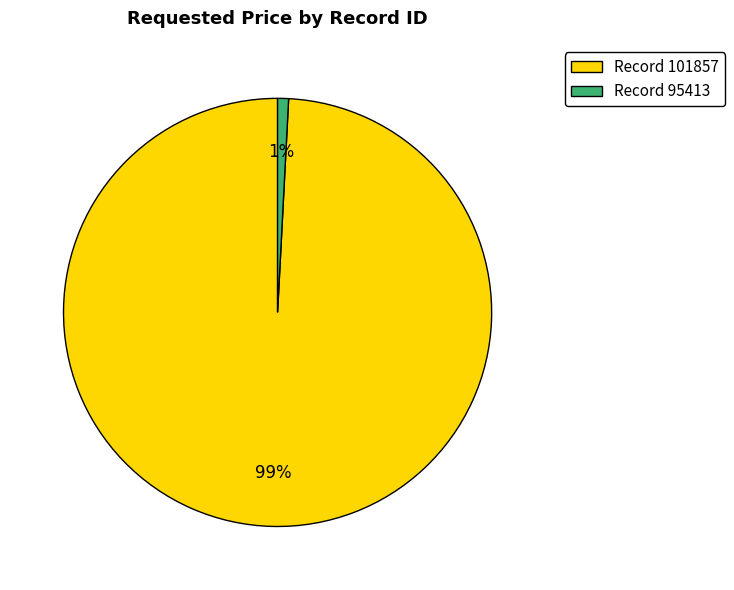

To the nearest percent, what is the average slice percentage?

50%